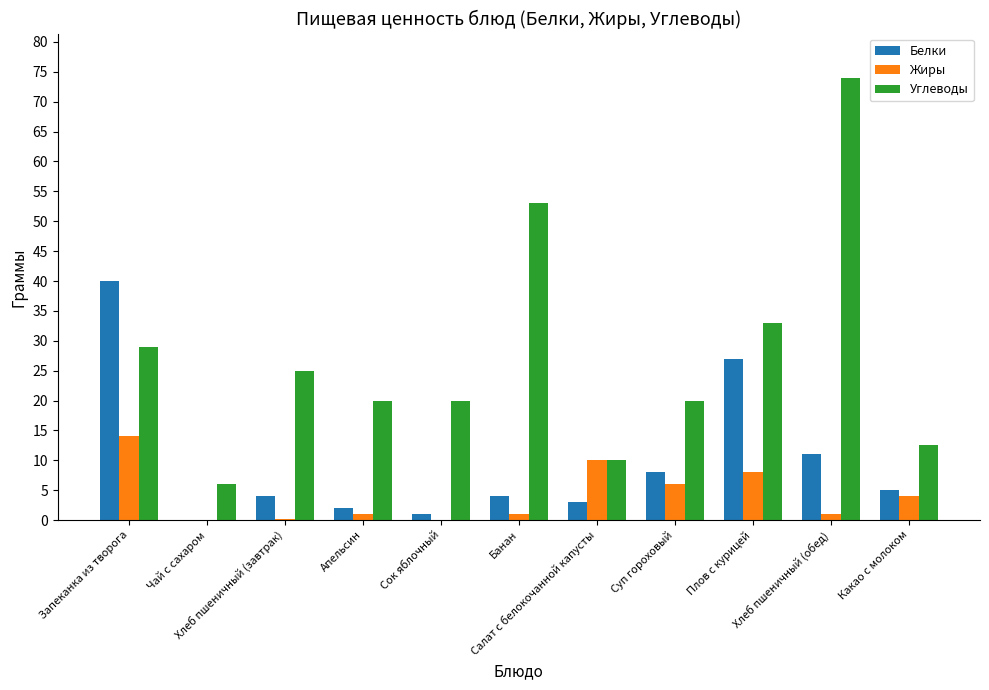

Does the chart contain stacked bars?

No